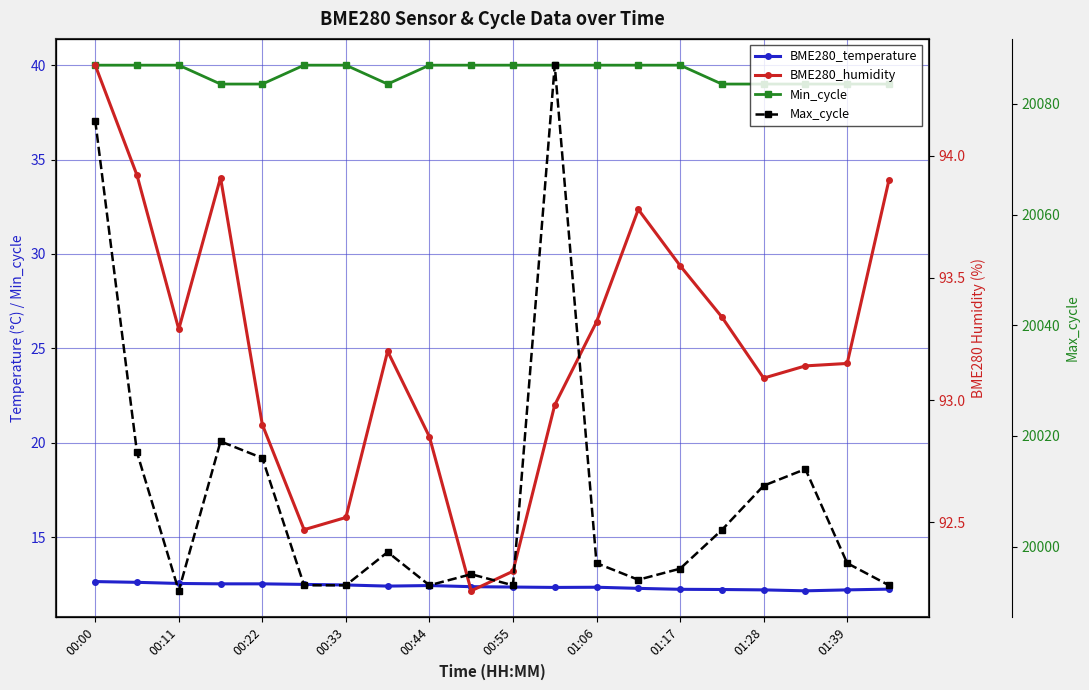

True or false: BME280_temperature and BME280_humidity intersect in this chart.

False